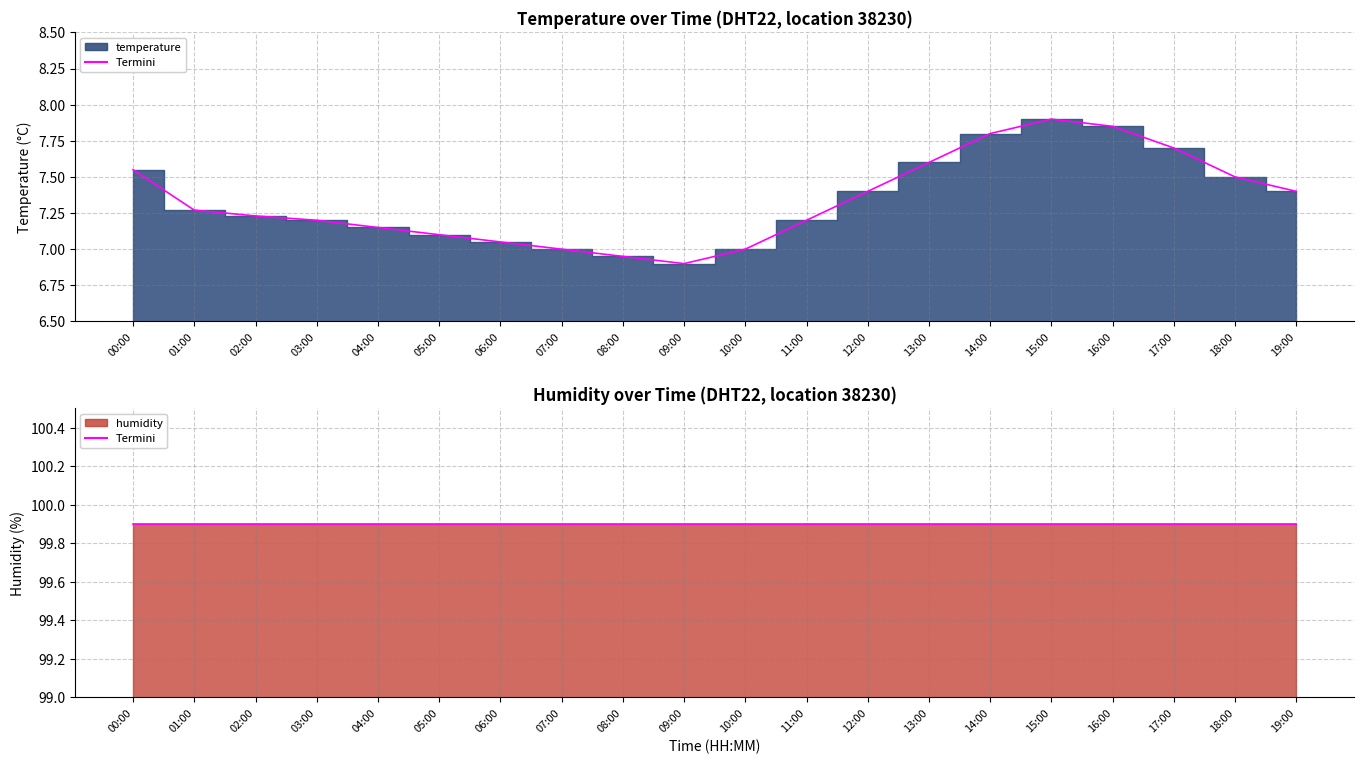

How many data points are less than 7?

2